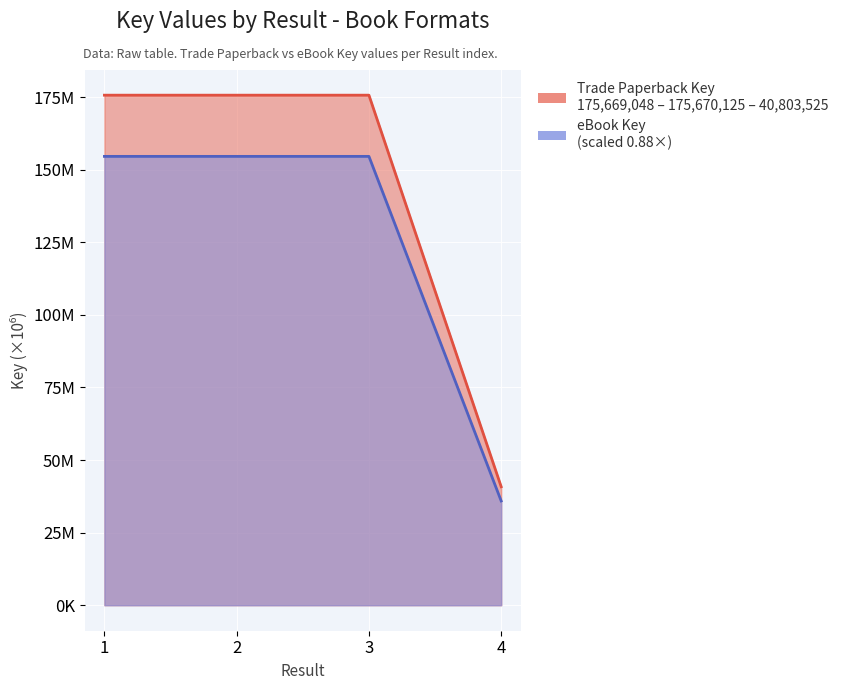

Reading right to left, transcribe all the data shown in this chart.

Trade Paperback Key: 4=40.8	3=175.7	2=175.7	1=175.7
eBook Key: 4=35.9	3=154.6	2=154.6	1=154.6